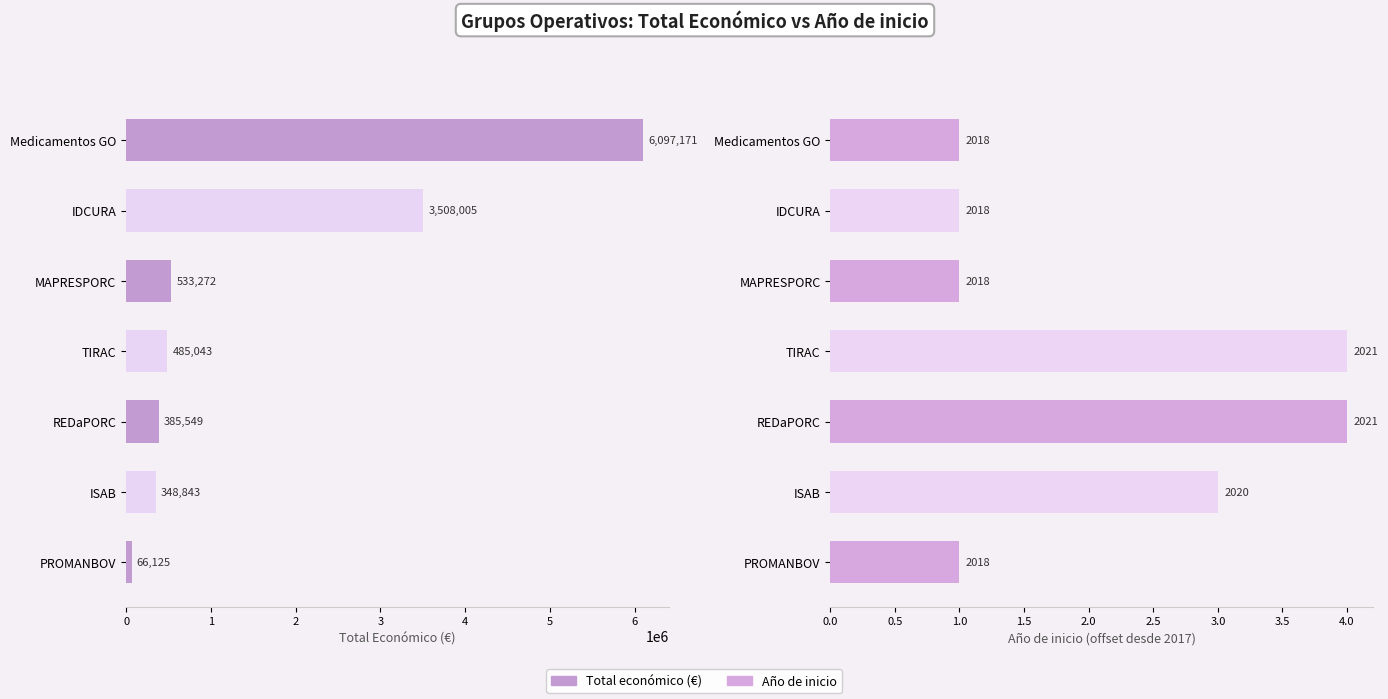

What value does the Total económico series have at TIRAC?

485043